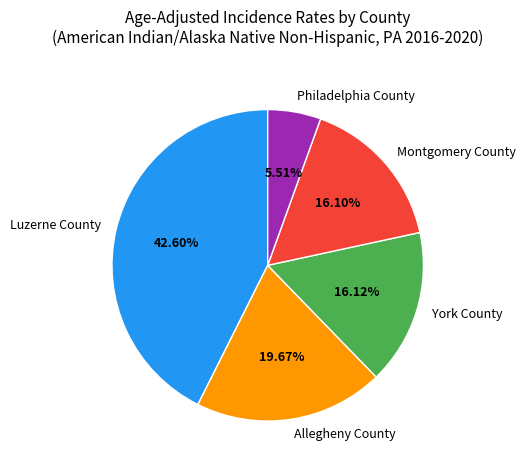

To the nearest percent, what is the average slice percentage?

20%